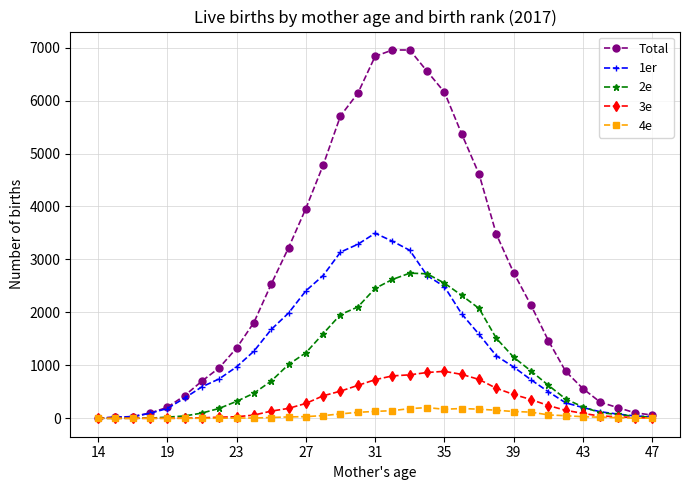

Rank the series by their maximum value, from highest to lowest.

Total, 1er, 2e, 3e, 4e